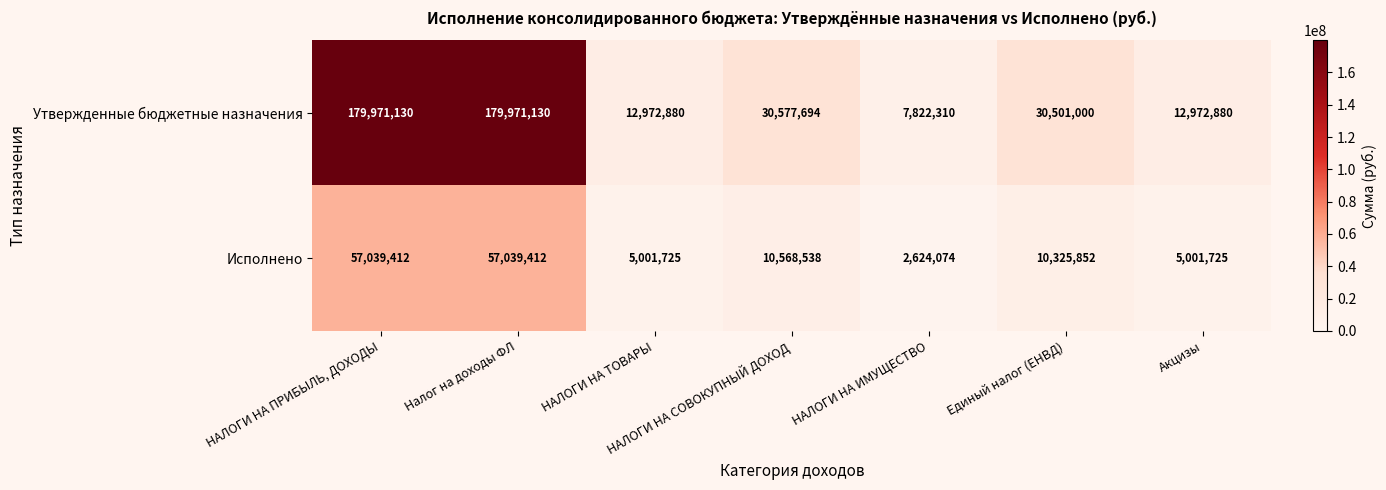

What is the spread (max minus min) of values at Налог на доходы ФЛ?

122931718